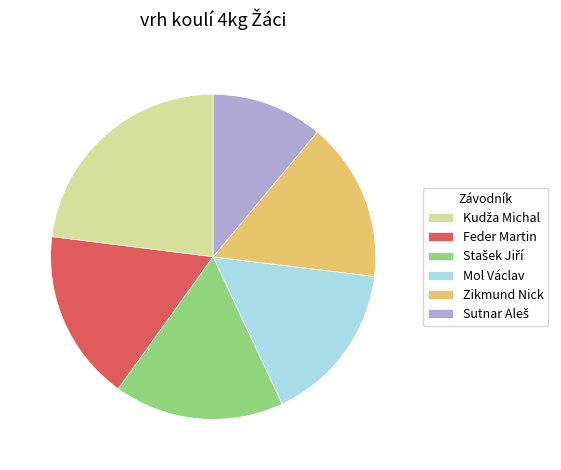

Is there a majority slice in this chart?

No